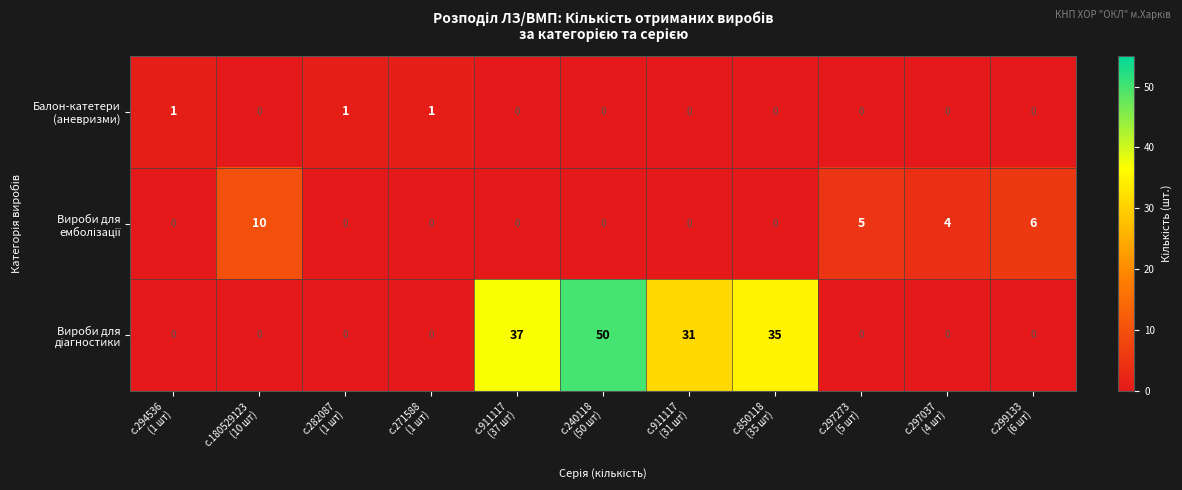

What is the maximum value shown in the chart?

50